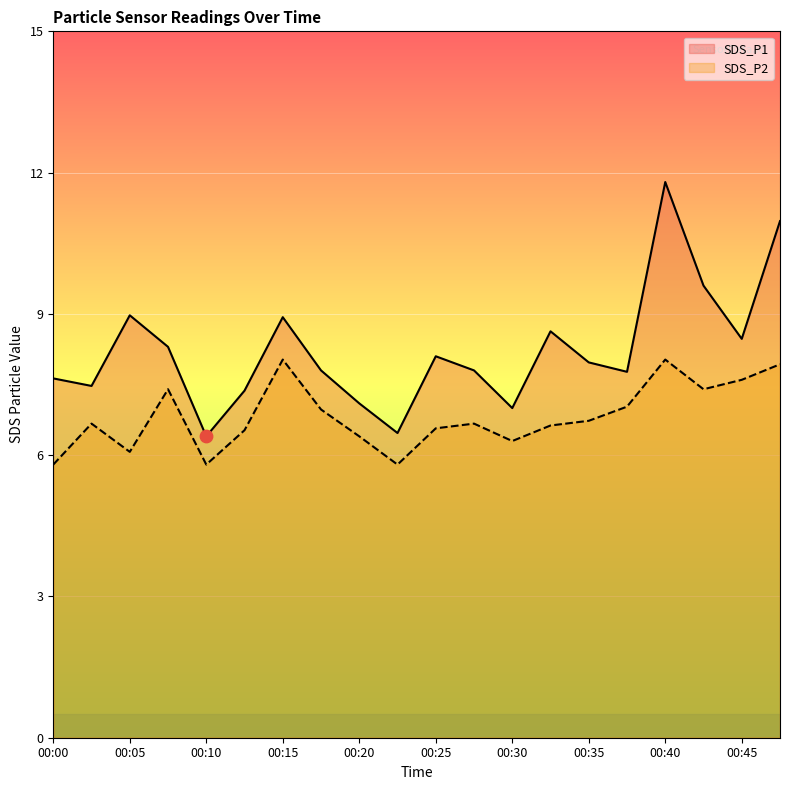

Which series contains the lowest Y value?

SDS_P2